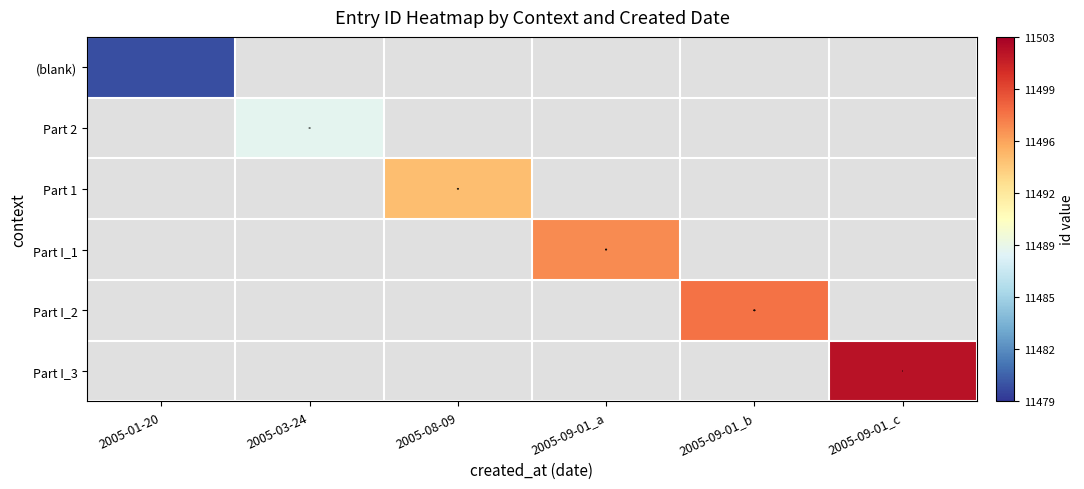

At how many categories does at least one series exceed 11497?

2